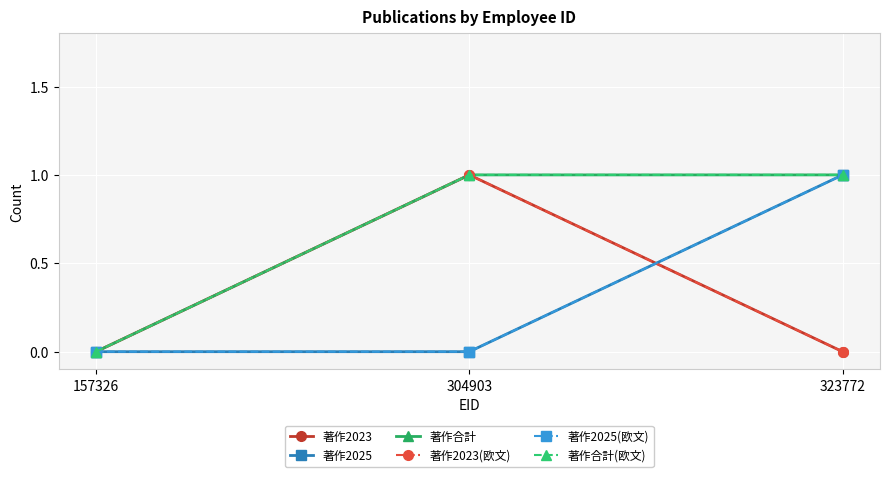

Does the chart have visible grid lines?

Yes